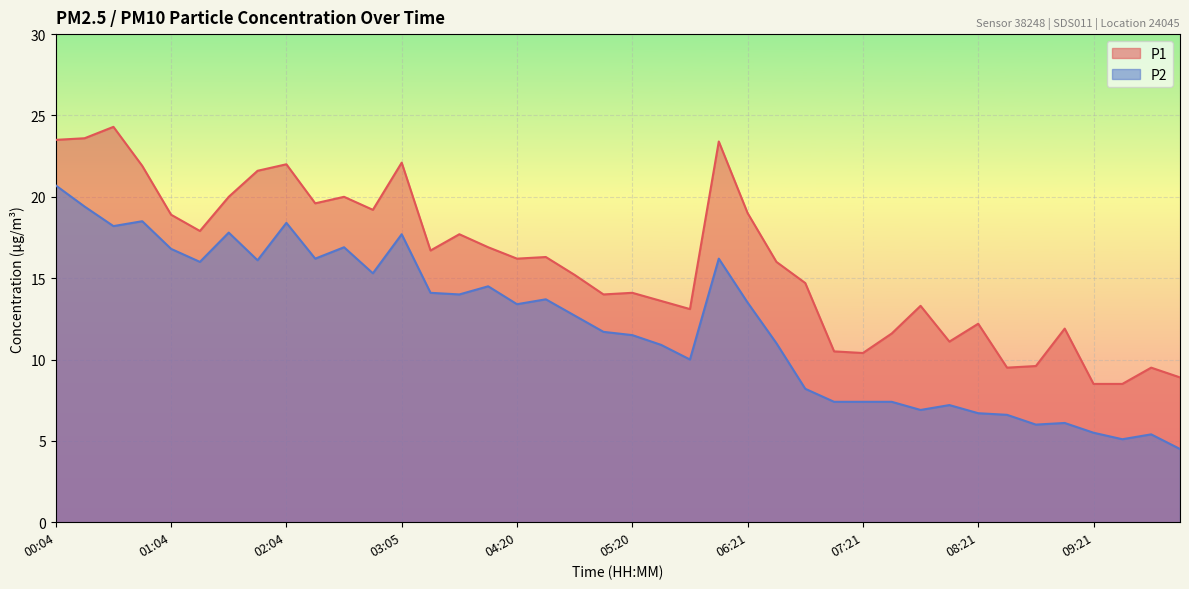

What is the spread (max minus min) of values at 05:35?

2.7